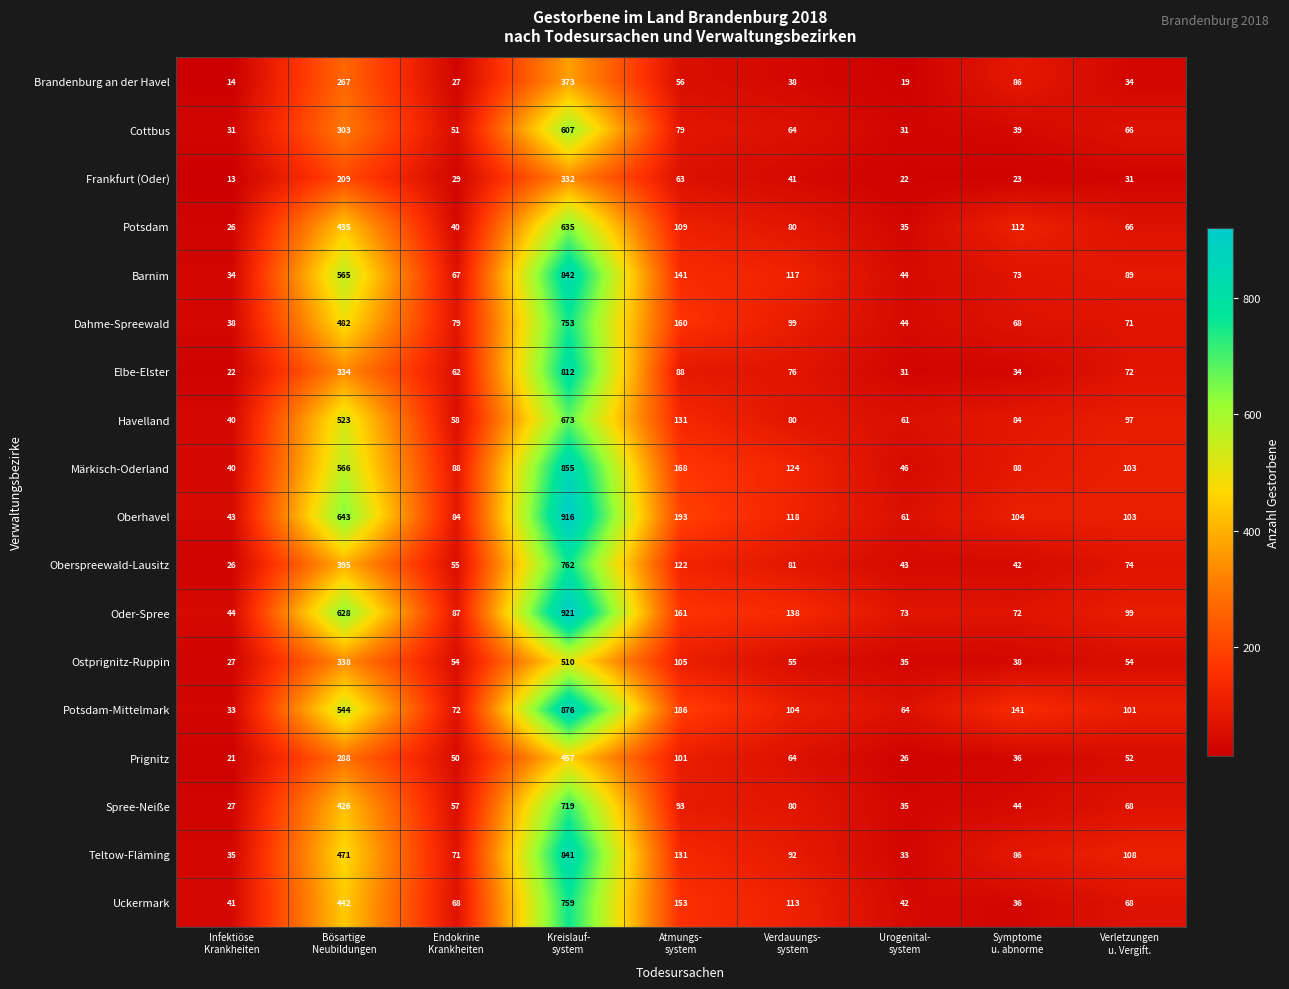

Which series has the largest total across all categories?

Oberhavel